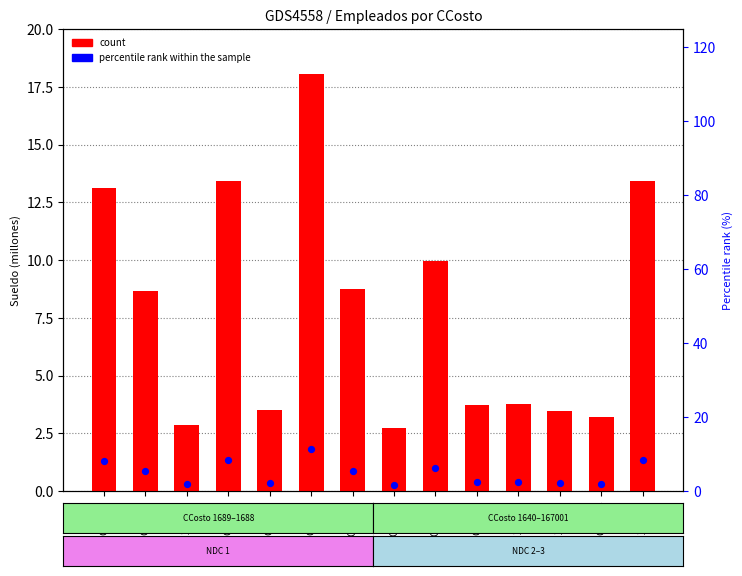

Which series reaches the maximum Y coordinate?

count